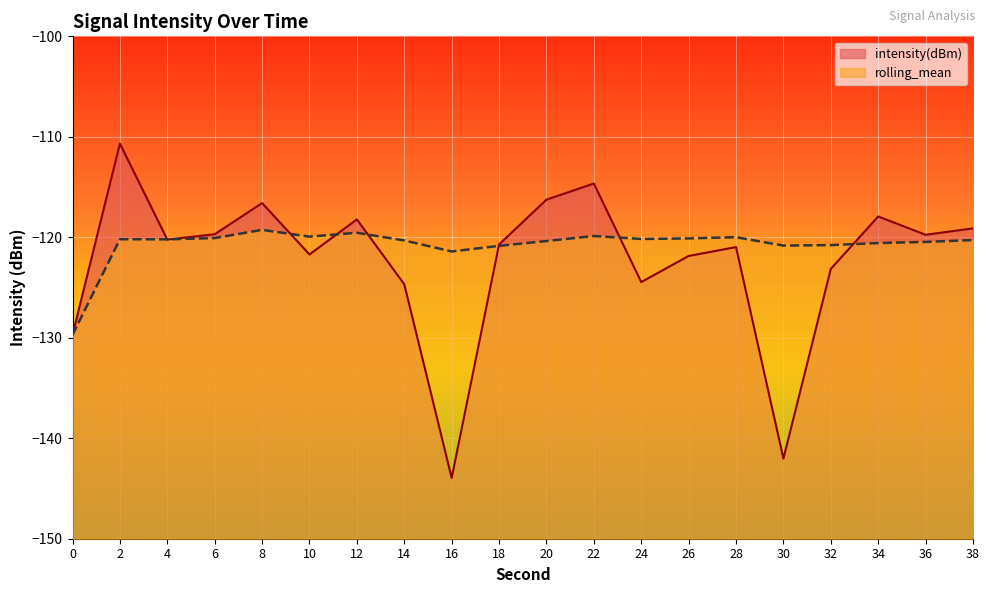

Reading left to right, transcribe all the data shown in this chart.

intensity(dBm): -129.7	-110.7	-120.2	-119.7	-116.6	-121.7	-118.2	-124.7	-143.9	-120.7	-116.3	-114.6	-124.5	-121.9	-121.0	-142.0	-123.1	-117.9	-119.7	-119.1
rolling_mean: -129.7	-120.2	-120.2	-120.1	-119.3	-119.9	-119.5	-120.3	-121.4	-120.9	-120.4	-119.9	-120.2	-120.1	-120.0	-120.8	-120.8	-120.6	-120.5	-120.3